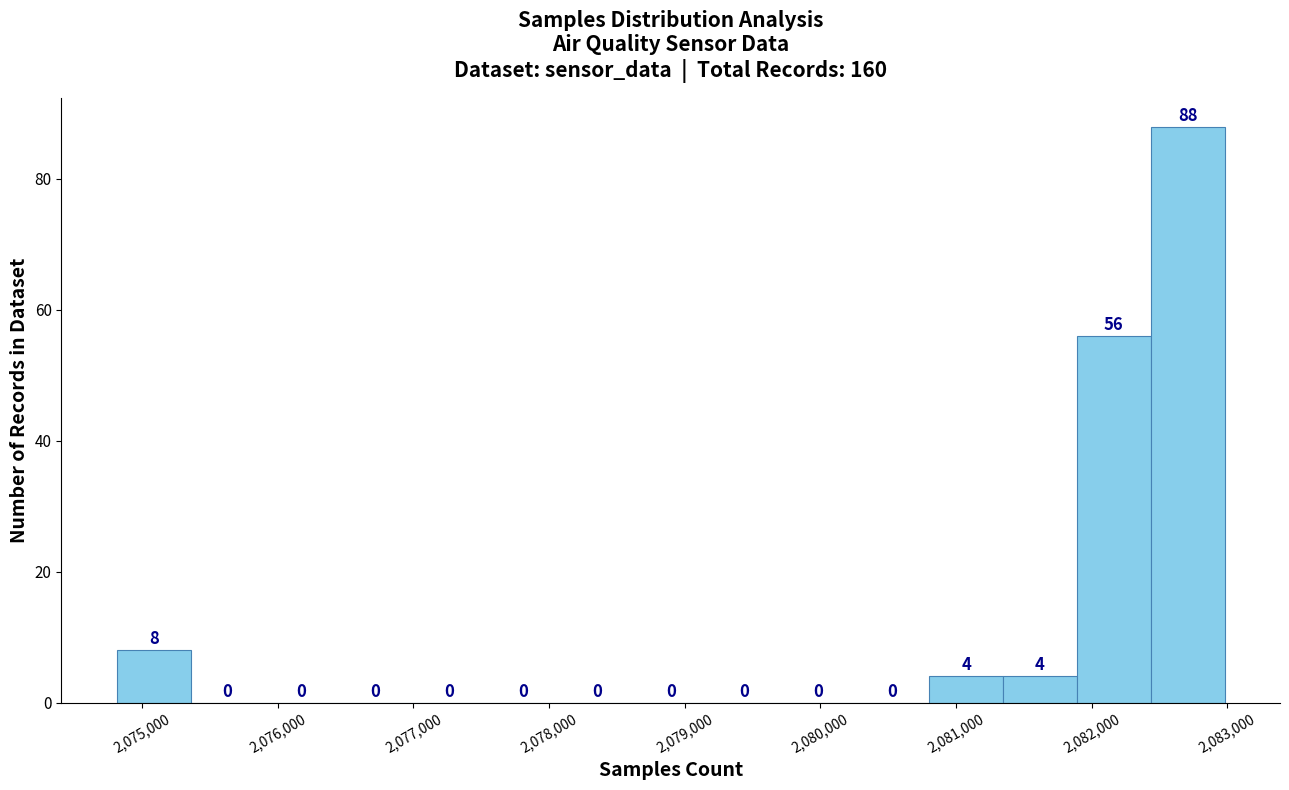

Which range on the x-axis has the tallest bar?

2082400 to 2083000